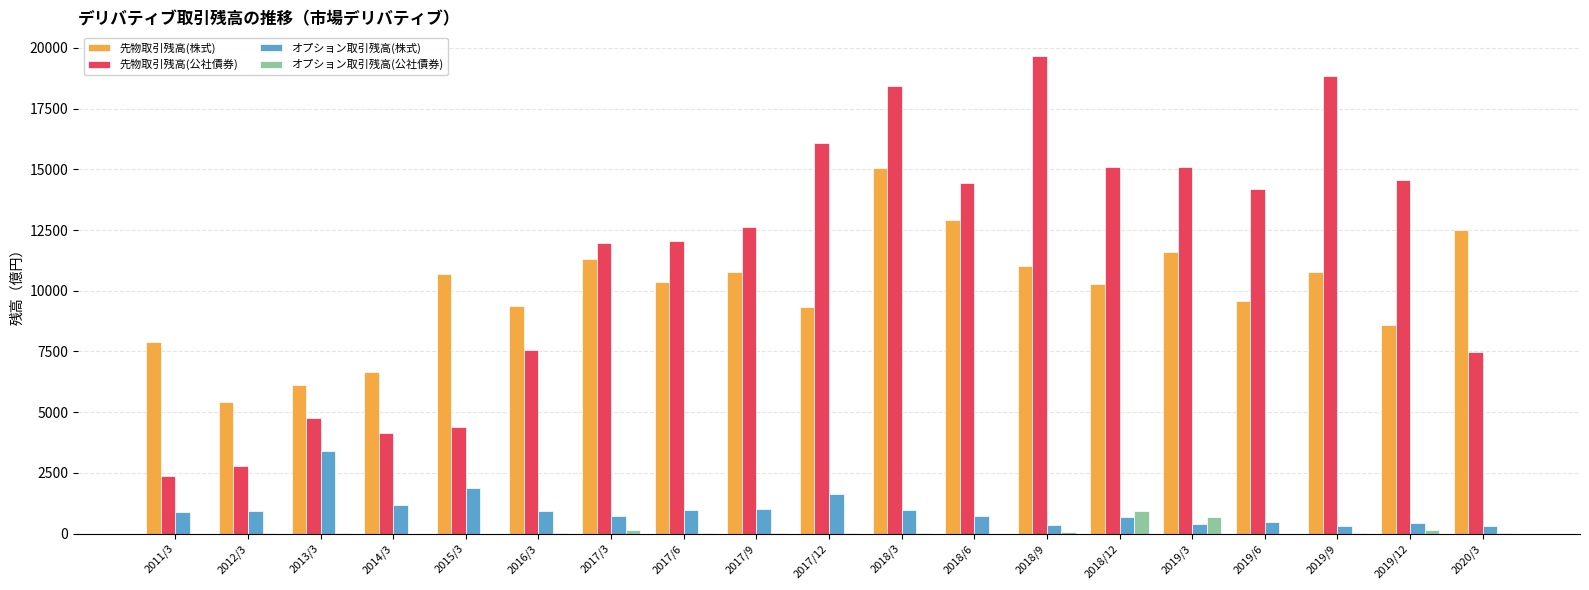

What is the spread (max minus min) of values at 2020/3?

12518.1